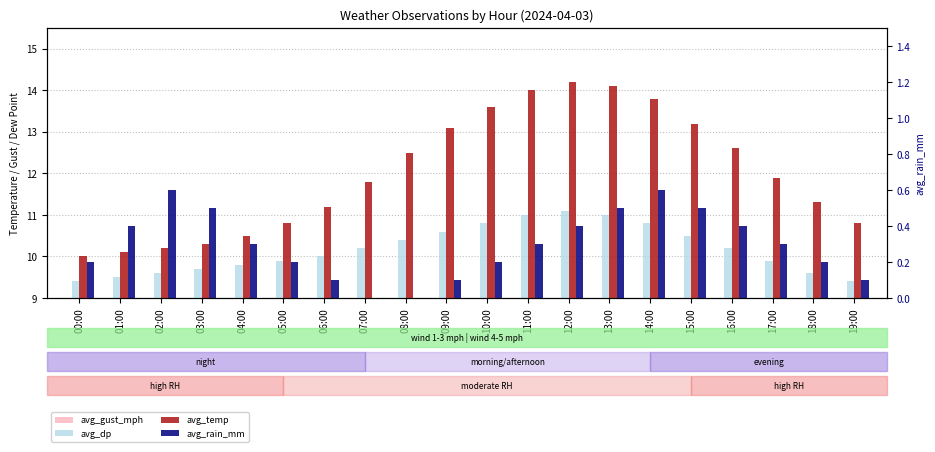

The value of avg_dp at 07:00 is 14.2. True or false?

False